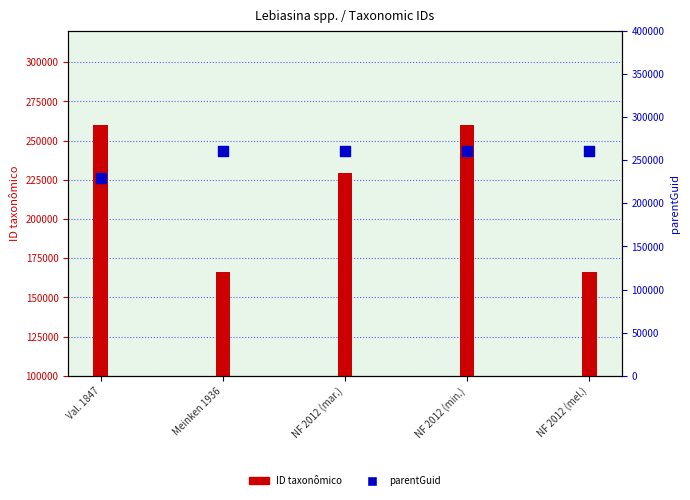

At how many categories does at least one series exceed 254992?

5